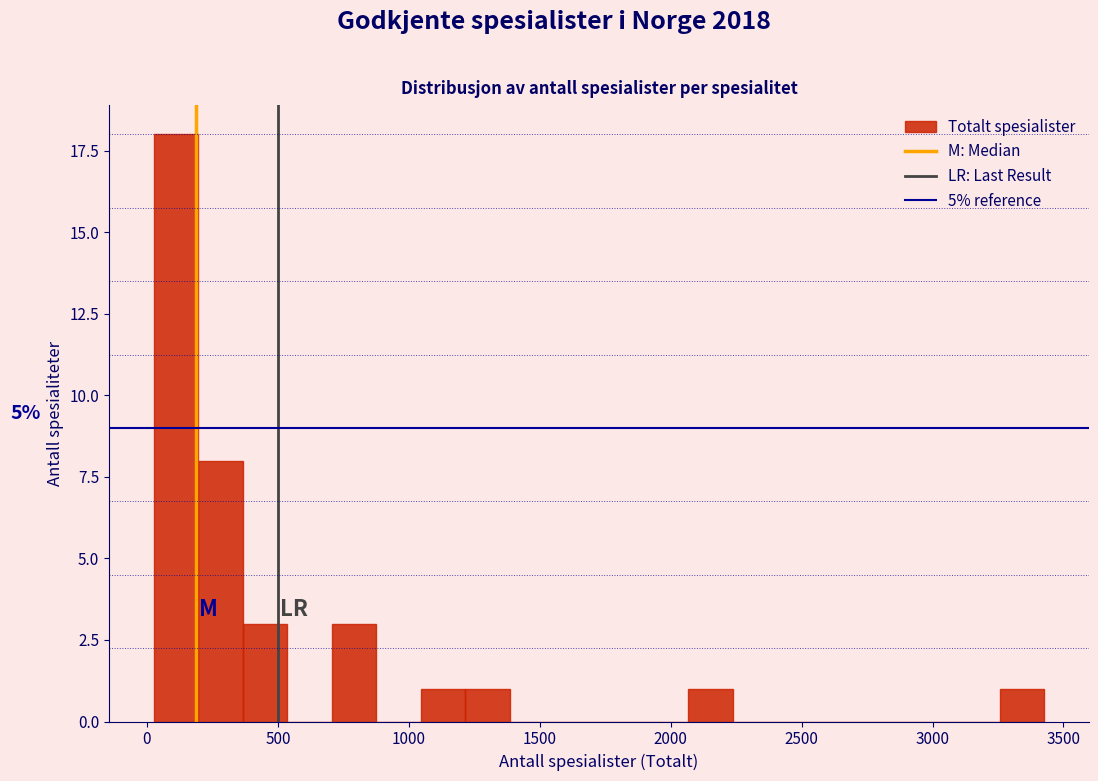

Around what value on the x-axis is the tallest bar? Give the approximate position of its centre, as read against the axis.

100